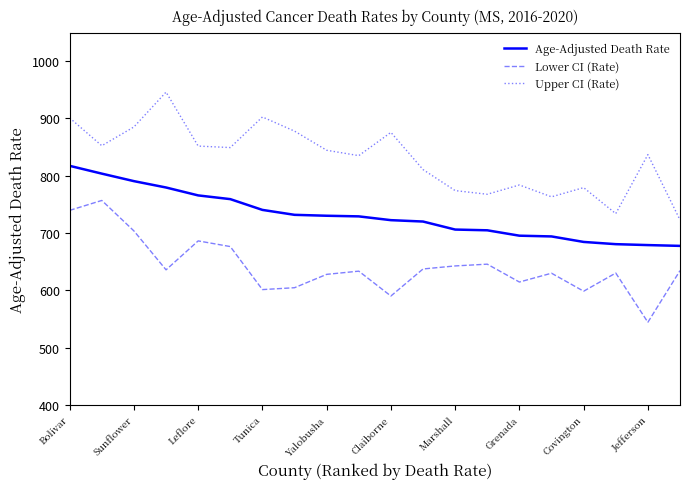

Does the chart have visible grid lines?

No